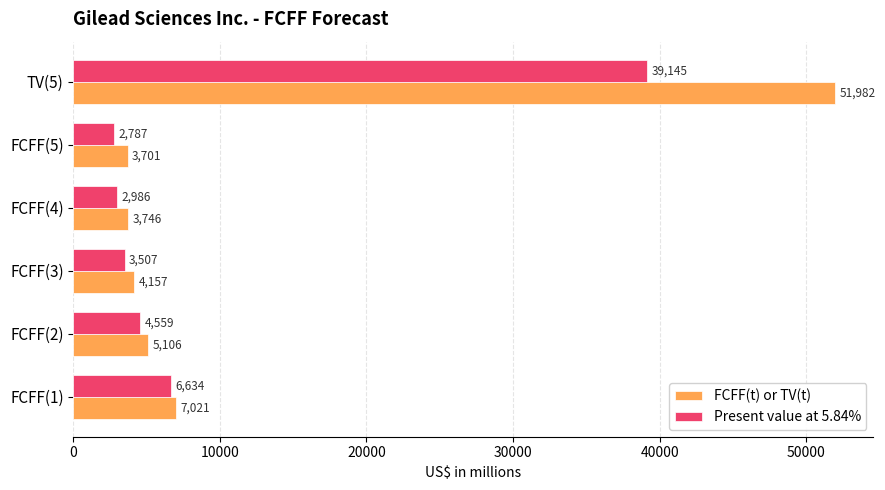

What is the difference between the highest and lowest values at FCFF(2)?

547